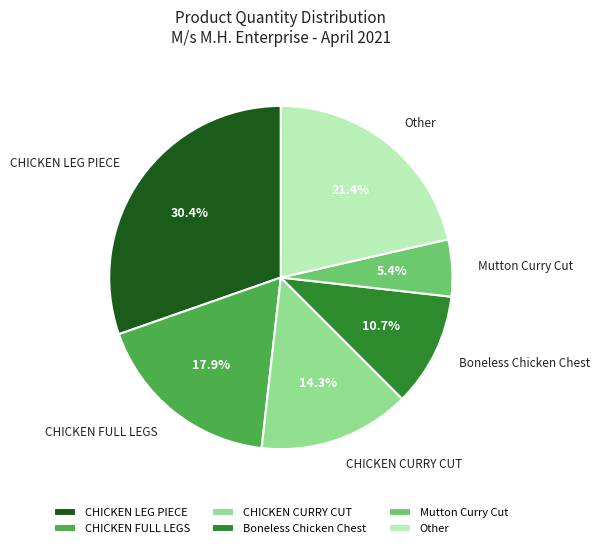

Does any single category account for the majority?

No